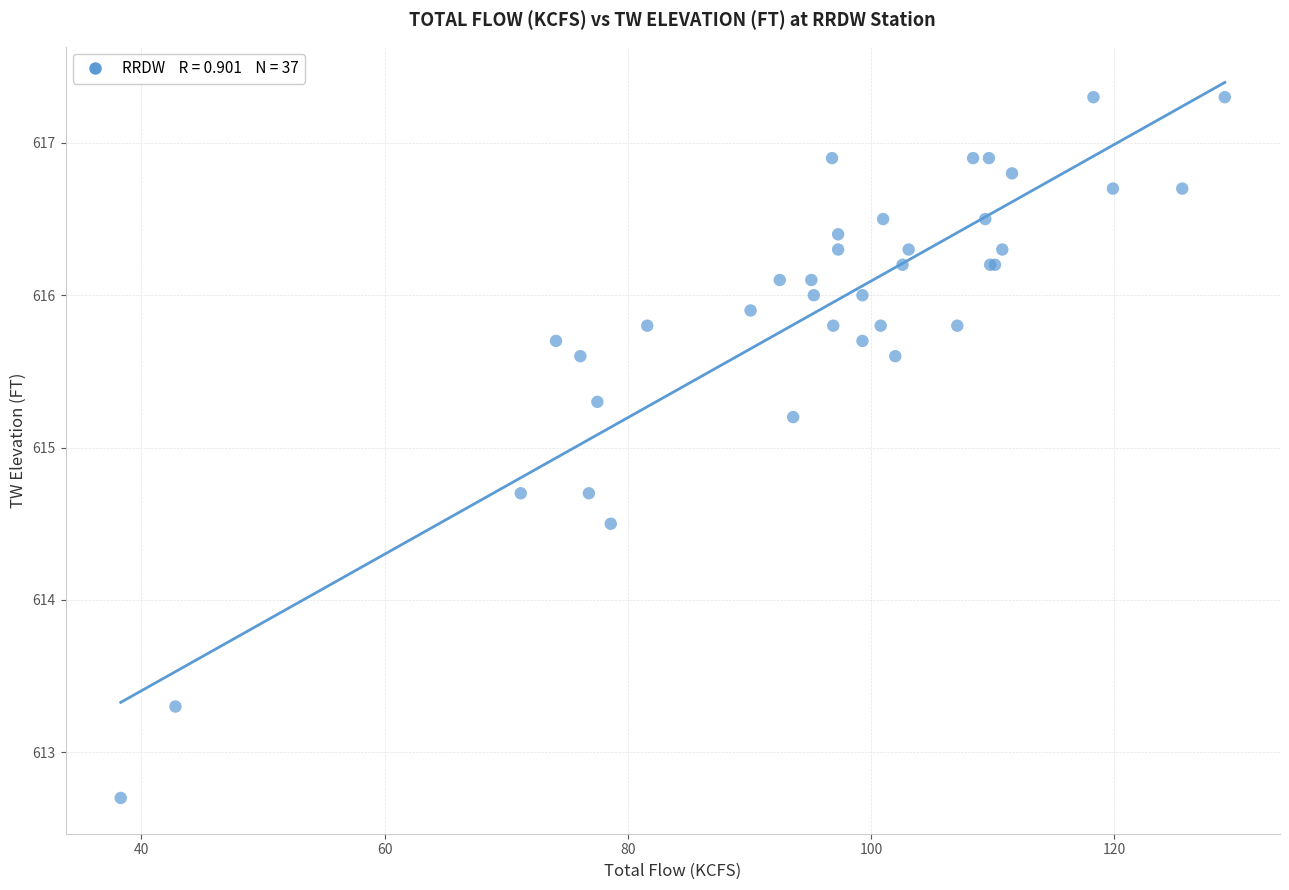

What Y value in the scatter plot is closest to 615?

615.2